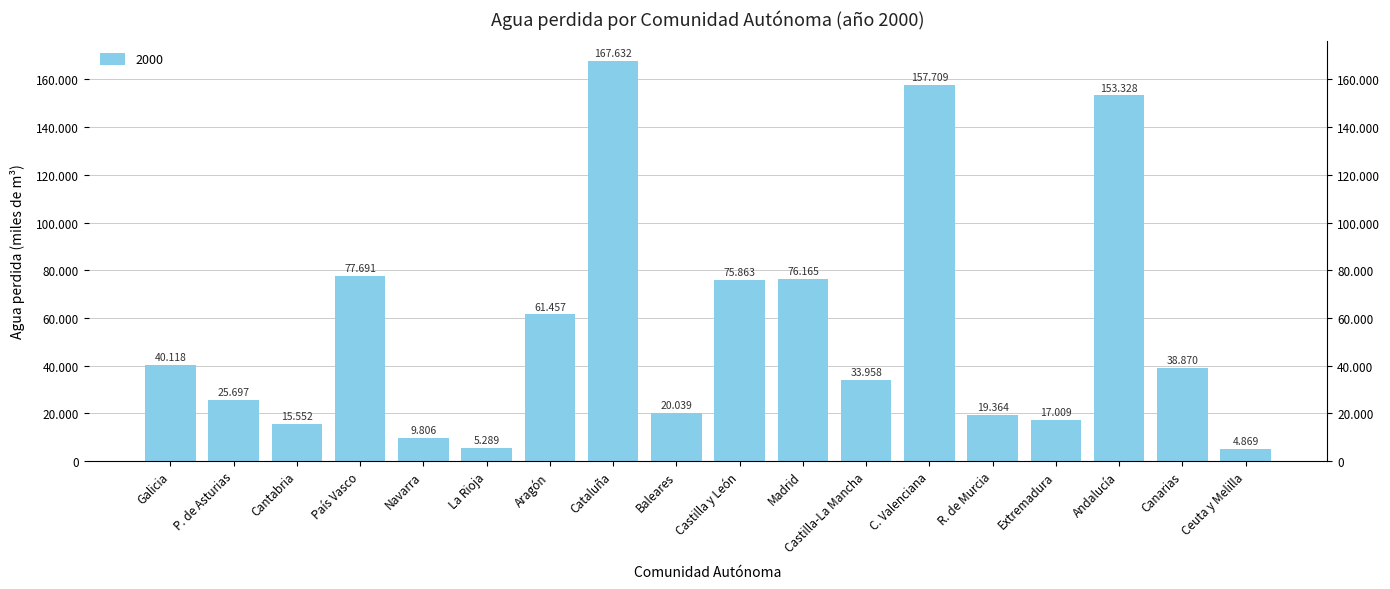

Count the number of data series in this chart.

1